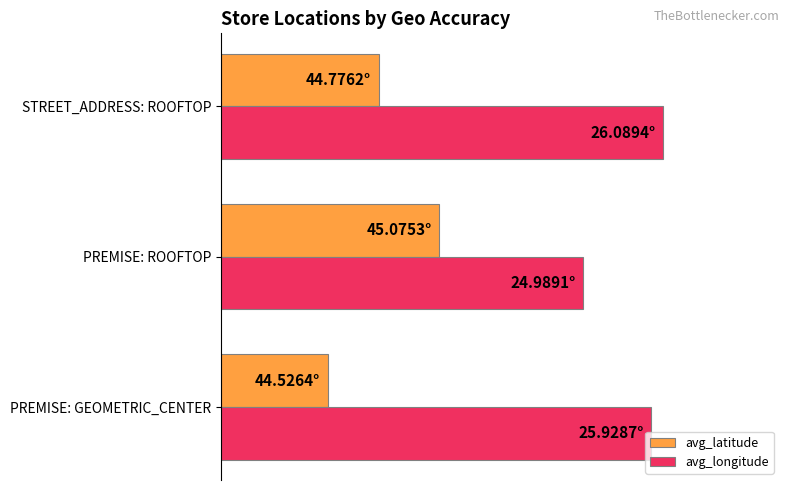

What are all the series names shown in the legend?

avg_latitude, avg_longitude